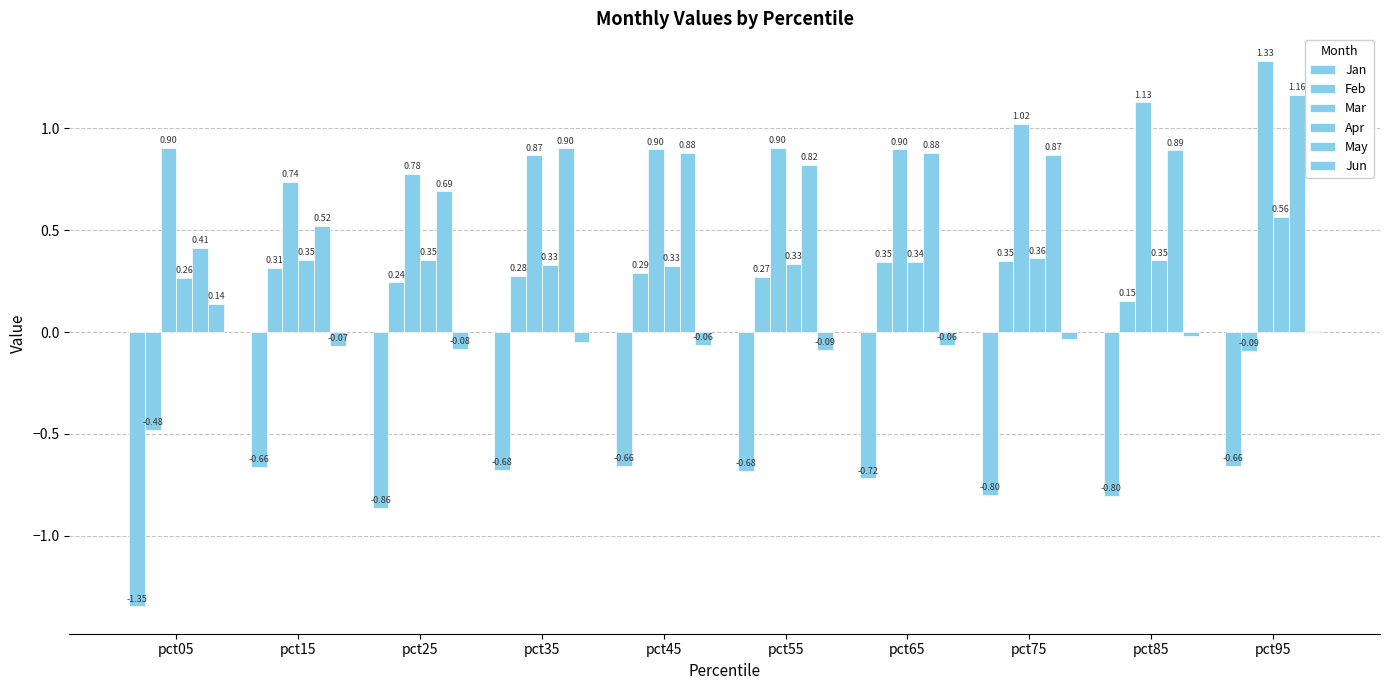

Count the number of categories in the chart.

10